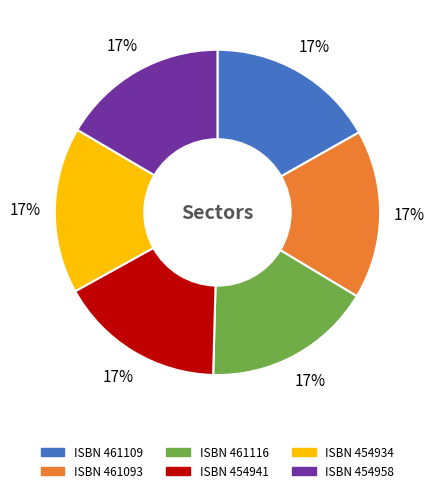

Does any single category account for the majority?

No